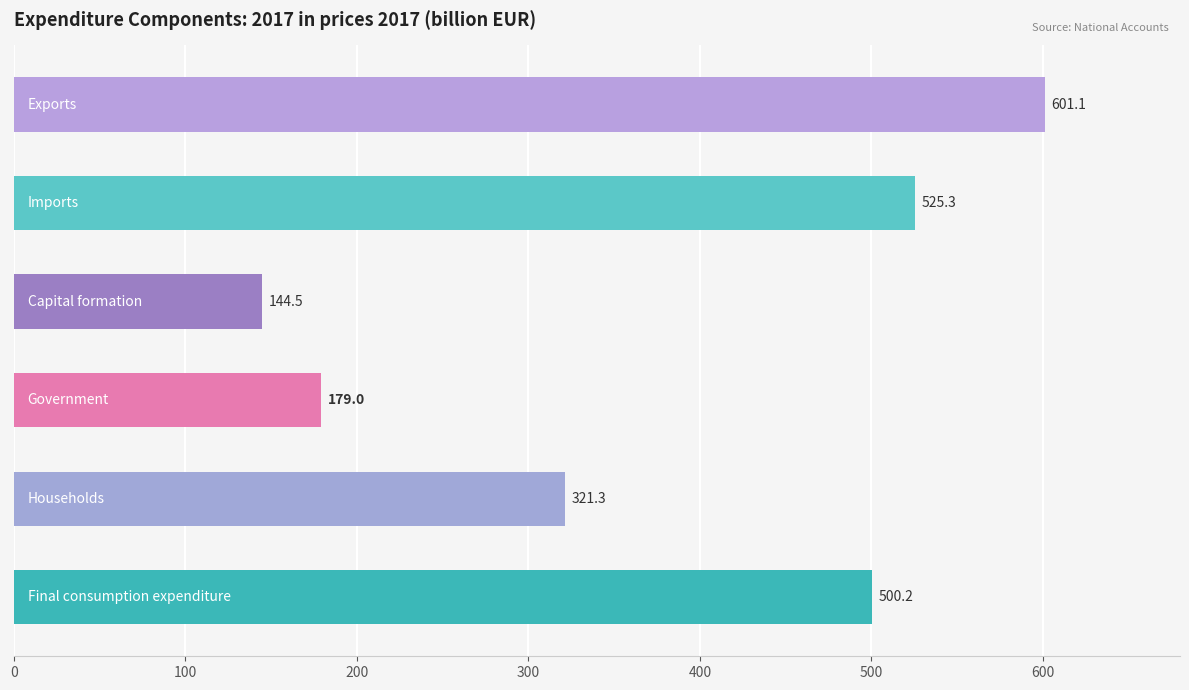

How many distinct data groups are displayed?

1